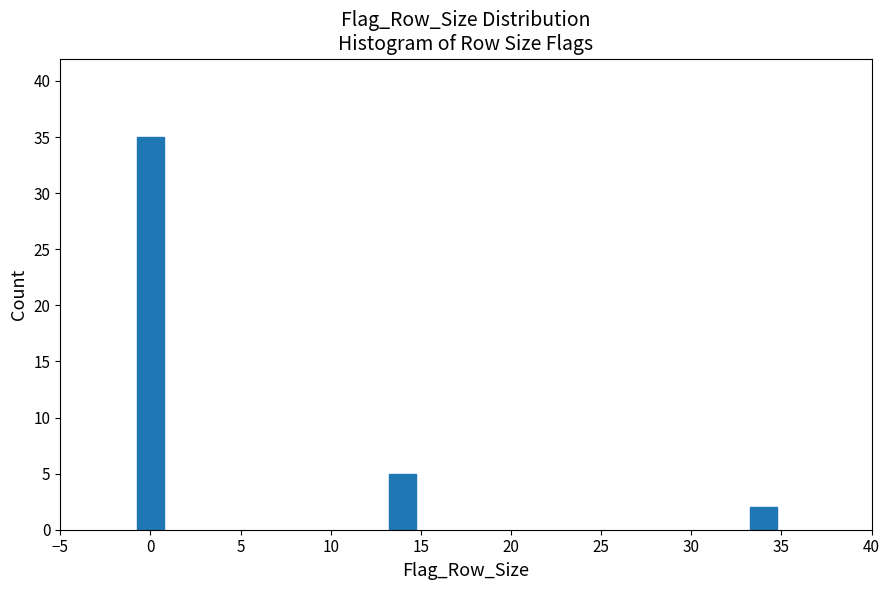

Reading left to right, transcribe all the data shown in this chart.

35	5	2